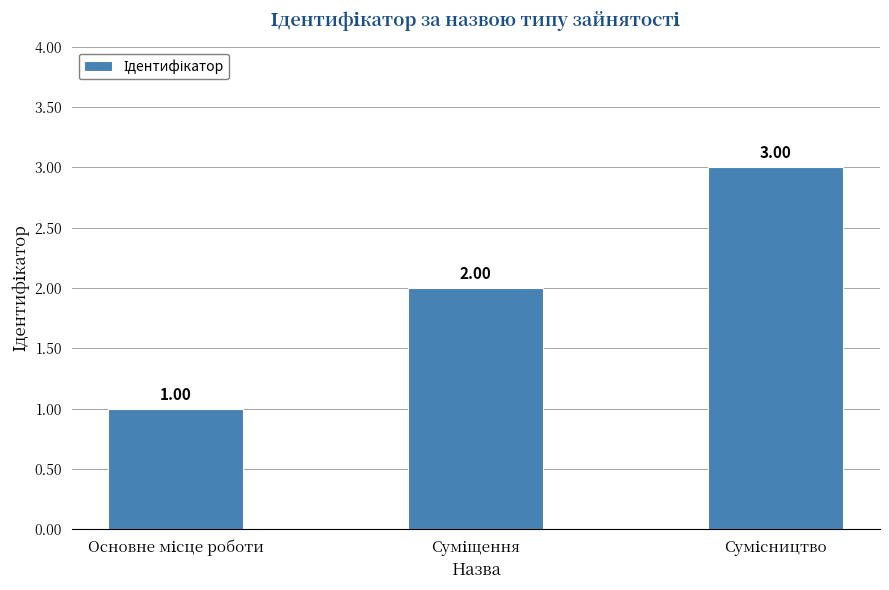

What is the sum of all values?

6